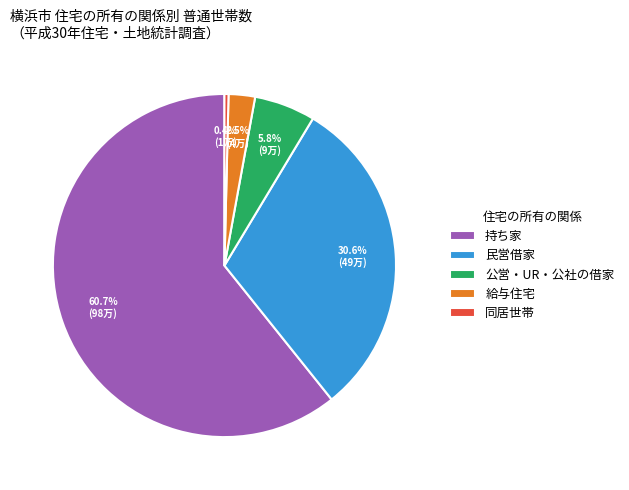

What is the total percentage of 民営借家 and 公営・UR・公社の借家?

36.4%